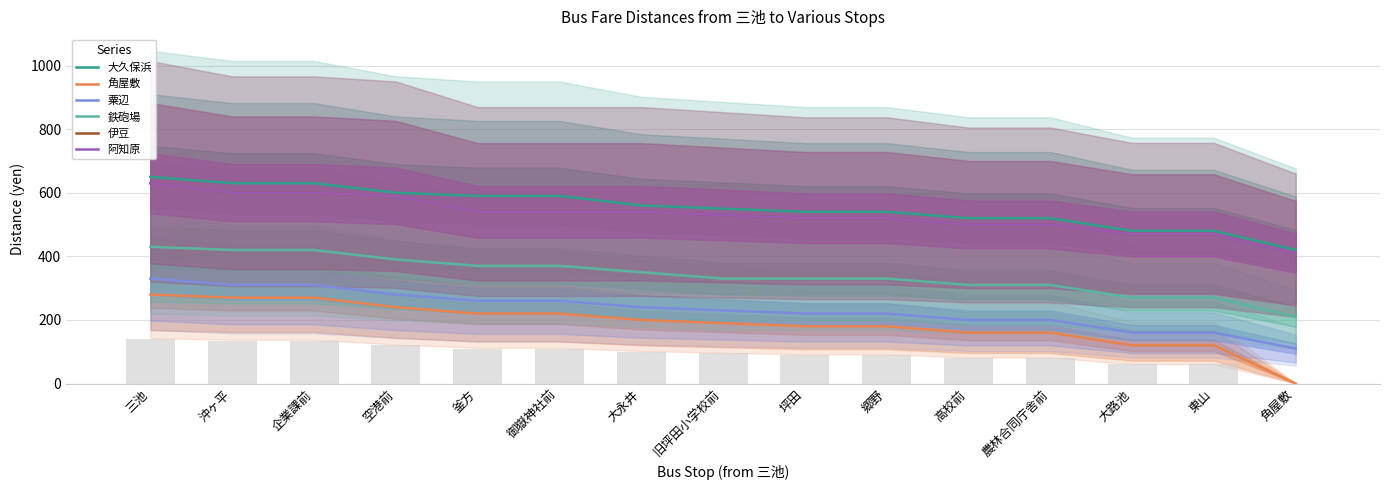

Reading left to right, list all the values displayed in this chart.

大久保浜: 三池=650	沖ヶ平=630	企業課前=630	空港前=600	釜方=590	御嶽神社前=590	大永井=560	旧坪田小学校前=550	坪田=540	郷野=540	高校前=520	農林合同庁舎前=520	大路池=480	東山=480	角屋敷=420
角屋敷: 三池=280	沖ヶ平=270	企業課前=270	空港前=240	釜方=220	御嶽神社前=220	大永井=200	旧坪田小学校前=190	坪田=180	郷野=180	高校前=160	農林合同庁舎前=160	大路池=120	東山=120	角屋敷=0
粟辺: 三池=330	沖ヶ平=310	企業課前=310	空港前=280	釜方=260	御嶽神社前=260	大永井=240	旧坪田小学校前=230	坪田=220	郷野=220	高校前=200	農林合同庁舎前=200	大路池=160	東山=160	角屋敷=110
鉄砲場: 三池=430	沖ヶ平=420	企業課前=420	空港前=390	釜方=370	御嶽神社前=370	大永井=350	旧坪田小学校前=330	坪田=330	郷野=330	高校前=310	農林合同庁舎前=310	大路池=270	東山=270	角屋敷=210
伊豆: 三池=630	沖ヶ平=600	企業課前=600	空港前=590	釜方=540	御嶽神社前=540	大永井=540	旧坪田小学校前=530	坪田=520	郷野=520	高校前=500	農林合同庁舎前=500	大路池=470	東山=470	角屋敷=410
阿知原: 三池=630	沖ヶ平=600	企業課前=600	空港前=590	釜方=540	御嶽神社前=540	大永井=540	旧坪田小学校前=530	坪田=520	郷野=520	高校前=500	農林合同庁舎前=500	大路池=470	東山=470	角屋敷=410